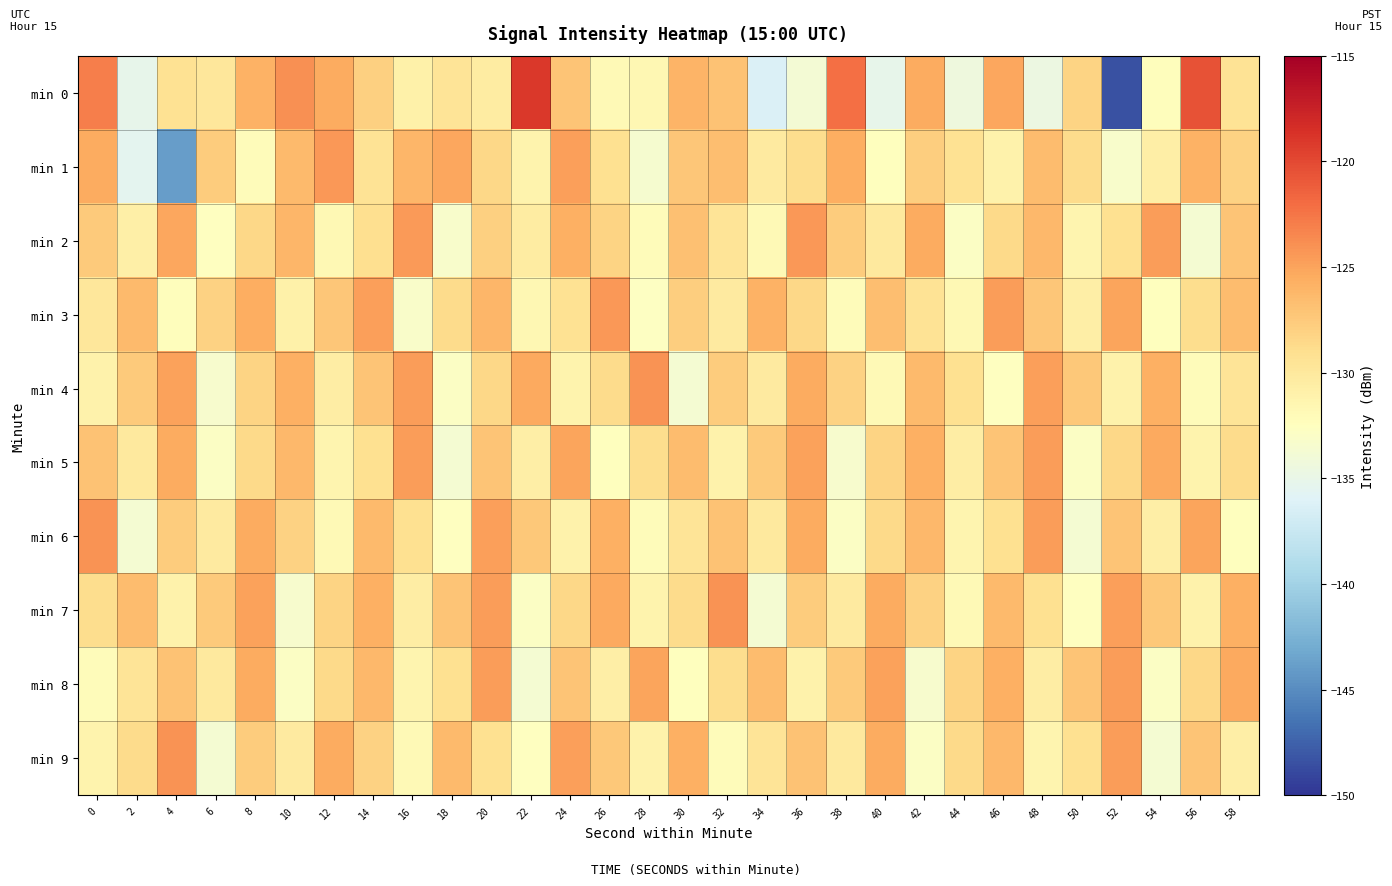

Reading right to left, list all the values displayed in this chart.

min 0: 58=-129.5	56=-120.5	54=-132.3	52=-148.5	50=-128.3	48=-134.6	46=-125.2	44=-134.3	42=-125.4	40=-135.1	38=-122.2	36=-133.7	34=-136.3	32=-127.0	30=-126.1	28=-131.7	26=-131.9	24=-127.1	22=-119.0	20=-130.4	18=-129.5	16=-131.0	14=-127.9	12=-125.4	10=-123.9	8=-125.9	6=-129.8	4=-129.3	2=-135.2	0=-123.0
min 1: 58=-128.1	56=-125.9	54=-130.6	52=-133.2	50=-128.7	48=-126.5	46=-131.1	44=-129.3	42=-127.8	40=-132.4	38=-125.6	36=-128.9	34=-130.2	32=-126.7	30=-127.3	28=-133.5	26=-129.1	24=-124.8	22=-131.2	20=-128.4	18=-125.2	16=-126.1	14=-129.4	12=-124.4	10=-126.5	8=-132.2	6=-127.6	4=-143.9	2=-135.4	0=-125.4
min 2: 58=-127.1	56=-133.6	54=-124.7	52=-129.2	50=-131.4	48=-126.3	46=-128.6	44=-132.8	42=-125.4	40=-130.1	38=-127.6	36=-124.3	34=-131.9	32=-129.5	30=-126.8	28=-132.1	26=-128.2	24=-125.7	22=-130.4	20=-127.9	18=-133.3	16=-124.5	14=-129.0	12=-131.7	10=-126.1	8=-128.4	6=-132.6	4=-125.2	2=-130.8	0=-127.5
min 3: 58=-126.6	56=-128.9	54=-132.5	52=-125.1	50=-130.7	48=-127.3	46=-124.6	44=-131.8	42=-129.4	40=-126.7	38=-132.2	36=-128.5	34=-125.9	32=-130.3	30=-127.8	28=-132.7	26=-124.4	24=-129.3	22=-131.6	20=-126.2	18=-128.7	16=-133.1	14=-124.8	12=-127.2	10=-130.9	8=-125.6	6=-128.1	4=-132.3	2=-126.4	0=-129.8
min 4: 58=-129.6	56=-132.2	54=-125.7	52=-131.1	50=-127.4	48=-124.8	46=-132.6	44=-129.1	42=-126.4	40=-131.9	38=-128.1	36=-125.5	34=-130.2	32=-127.7	30=-133.7	28=-124.1	26=-128.8	24=-131.2	22=-125.3	20=-128.5	18=-132.9	16=-124.6	14=-127.1	12=-130.5	10=-125.8	8=-128.2	6=-133.4	4=-124.9	2=-127.5	0=-131.0
min 5: 58=-128.8	56=-131.2	54=-125.3	52=-128.5	50=-132.9	48=-124.6	46=-127.1	44=-130.5	42=-125.8	40=-128.2	38=-133.4	36=-124.9	34=-127.5	32=-131.0	30=-126.6	28=-128.9	26=-132.5	24=-125.1	22=-130.7	20=-127.1	18=-133.6	16=-124.7	14=-129.2	12=-131.4	10=-126.3	8=-128.6	6=-132.8	4=-125.4	2=-130.1	0=-126.9
min 6: 58=-132.5	56=-125.1	54=-130.7	52=-127.1	50=-133.6	48=-124.7	46=-129.2	44=-131.4	42=-126.3	40=-128.6	38=-132.8	36=-125.4	34=-130.1	32=-126.9	30=-129.6	28=-132.2	26=-125.7	24=-131.1	22=-127.4	20=-124.8	18=-132.6	16=-129.1	14=-126.4	12=-131.9	10=-128.1	8=-125.5	6=-130.2	4=-127.7	2=-133.7	0=-124.1
min 7: 58=-125.7	56=-131.1	54=-127.4	52=-124.8	50=-132.6	48=-129.1	46=-126.4	44=-131.9	42=-128.1	40=-125.5	38=-130.2	36=-127.7	34=-133.7	32=-124.1	30=-128.8	28=-131.2	26=-125.3	24=-128.5	22=-132.9	20=-124.6	18=-127.1	16=-130.5	14=-125.8	12=-128.2	10=-133.4	8=-124.9	6=-127.5	4=-131.0	2=-126.6	0=-128.9
min 8: 58=-125.3	56=-128.5	54=-132.9	52=-124.6	50=-127.1	48=-130.5	46=-125.8	44=-128.2	42=-133.4	40=-124.9	38=-127.5	36=-131.0	34=-126.6	32=-128.9	30=-132.5	28=-125.1	26=-130.7	24=-127.1	22=-133.6	20=-124.7	18=-129.2	16=-131.4	14=-126.3	12=-128.6	10=-132.8	8=-125.4	6=-130.1	4=-126.9	2=-129.6	0=-132.2
min 9: 58=-130.7	56=-127.1	54=-133.6	52=-124.7	50=-129.2	48=-131.4	46=-126.3	44=-128.6	42=-132.8	40=-125.4	38=-130.1	36=-126.9	34=-129.6	32=-132.2	30=-125.7	28=-131.1	26=-127.4	24=-124.8	22=-132.6	20=-129.1	18=-126.4	16=-131.9	14=-128.1	12=-125.5	10=-130.2	8=-127.7	6=-133.7	4=-124.1	2=-128.8	0=-131.2